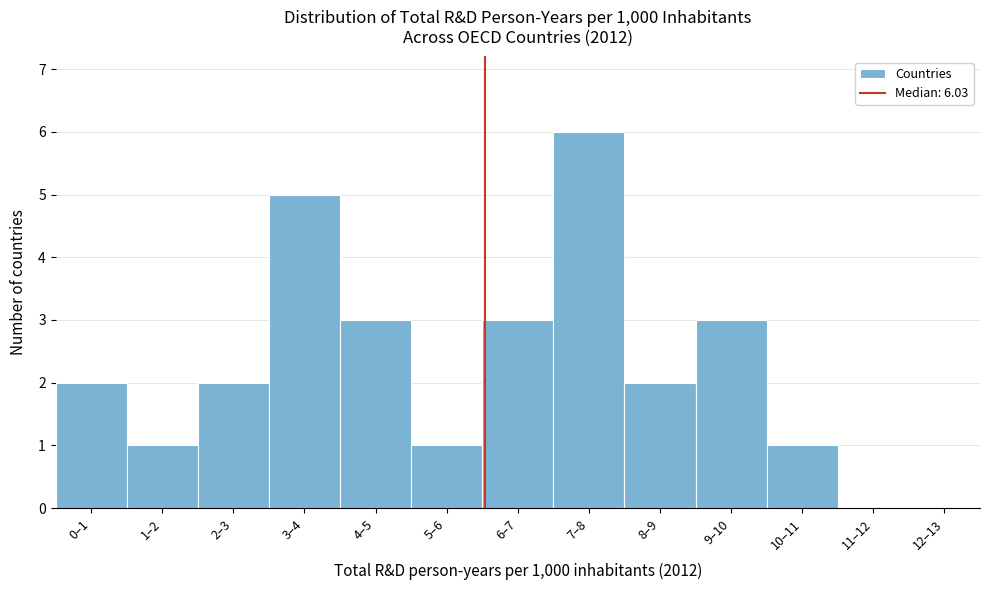

Reading left to right, list all the values displayed in this chart.

0–1=2	1–2=1	2–3=2	3–4=5	4–5=3	5–6=1	6–7=3	7–8=6	8–9=2	9–10=3	10–11=1	11–12=0	12–13=0